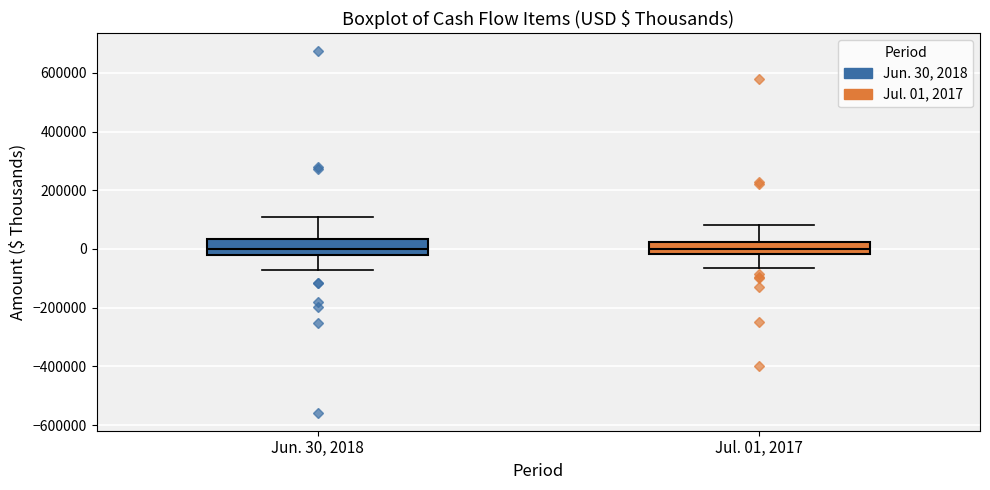

Reading left to right, transcribe this box plot: for each box, give where its median line is, the range the box spans, and where its two whiskers end, as read against the y-axis. The values are not printed on the chart, so give them approximately, as read against the axis.

Jun. 30, 2018: median 0, box -20000 to 40000, whiskers -80000 to 100000
Jul. 01, 2017: median 0, box -20000 to 20000, whiskers -60000 to 80000